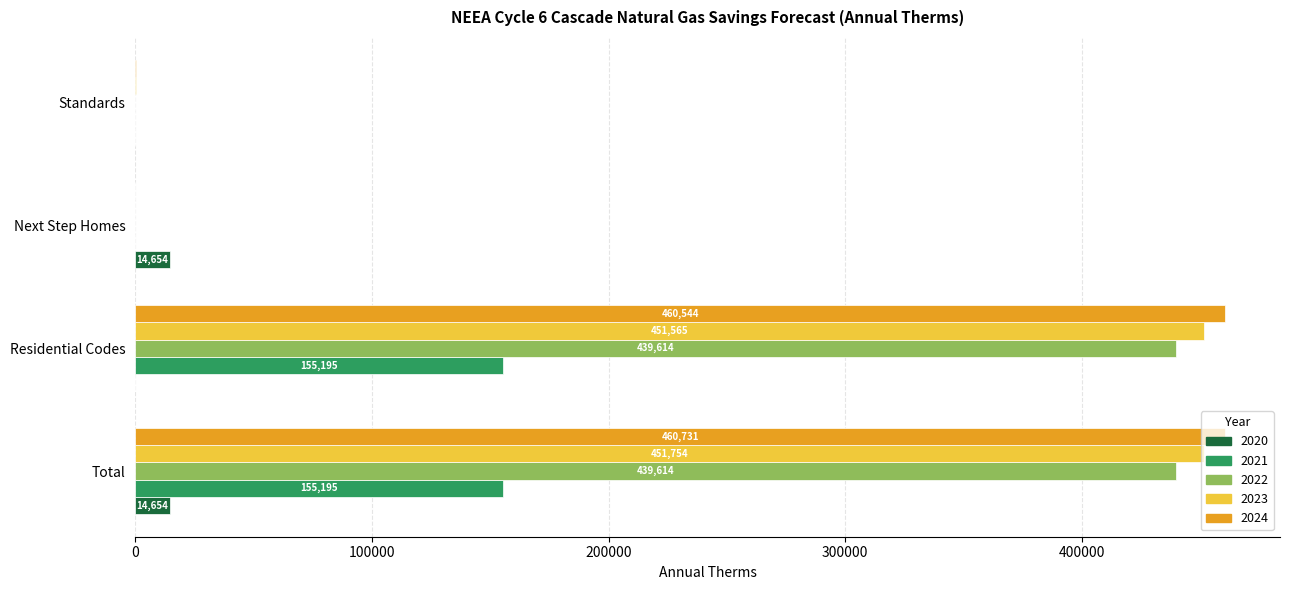

The value of 2022 at Standards is -227701.6. True or false?

False